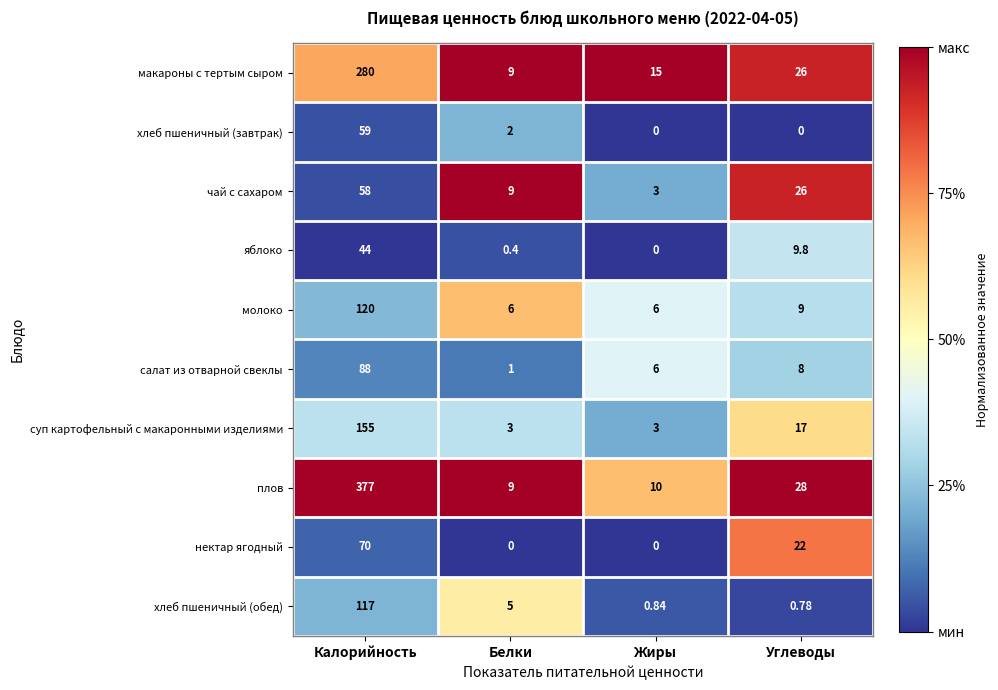

Is the value of хлеб пшеничный (завтрак) at Углеводы greater than the value of чай с сахаром at Жиры?

No